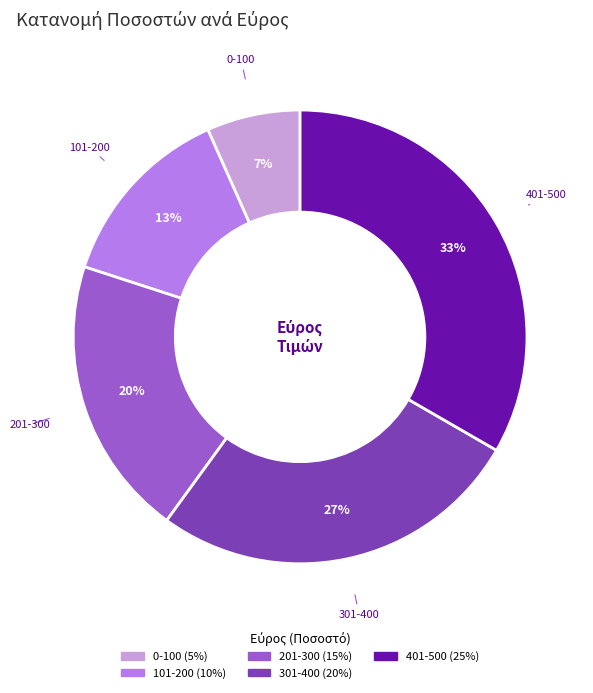

Do 401 and 0 together represent more than half of the pie?

No